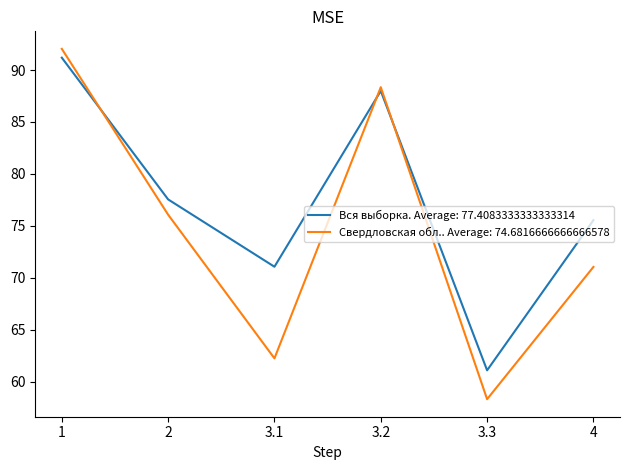

Rank the series by their maximum value, from lowest to highest.

Вся выборка. Average: 77.4083333333333314, Свердловская обл.. Average: 74.6816666666666578